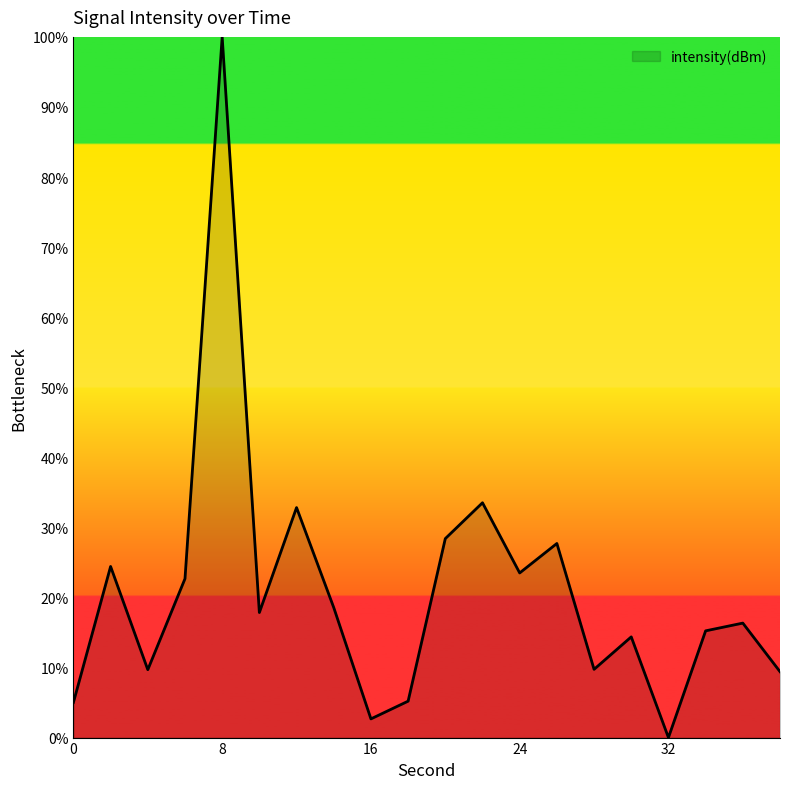

What is the greatest value displayed?

100.0